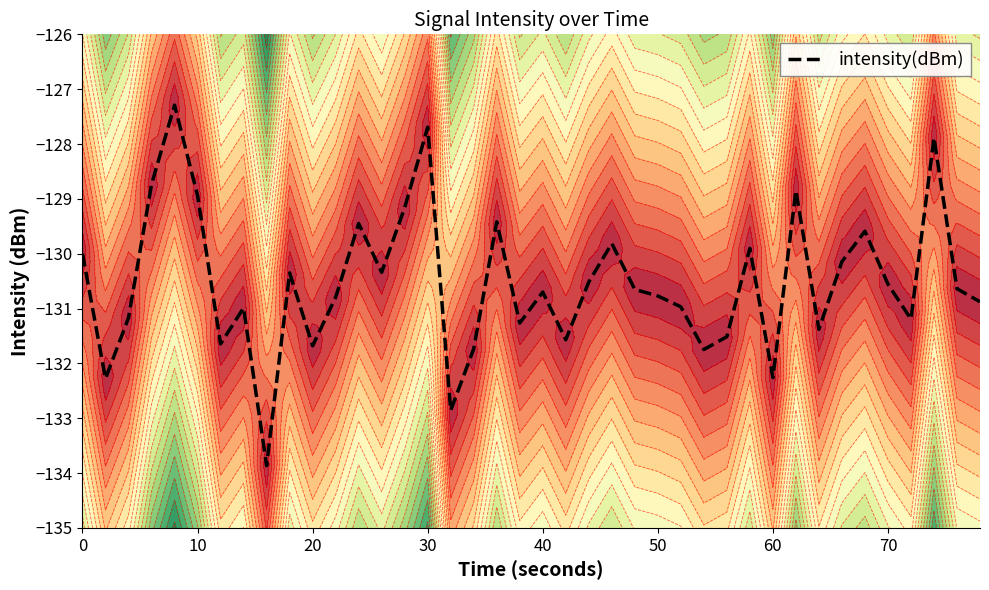

Reading right to left, extract all data points from this chart.

-130.9	-130.6	-127.9	-131.2	-130.6	-129.6	-130.1	-131.4	-128.8	-132.3	-129.9	-131.5	-131.7	-131.0	-130.8	-130.7	-129.8	-130.5	-131.6	-130.7	-131.3	-129.4	-131.7	-132.9	-127.7	-129.2	-130.3	-129.4	-130.8	-131.7	-130.3	-133.9	-131.0	-131.6	-128.9	-127.3	-128.7	-131.2	-132.3	-130.0